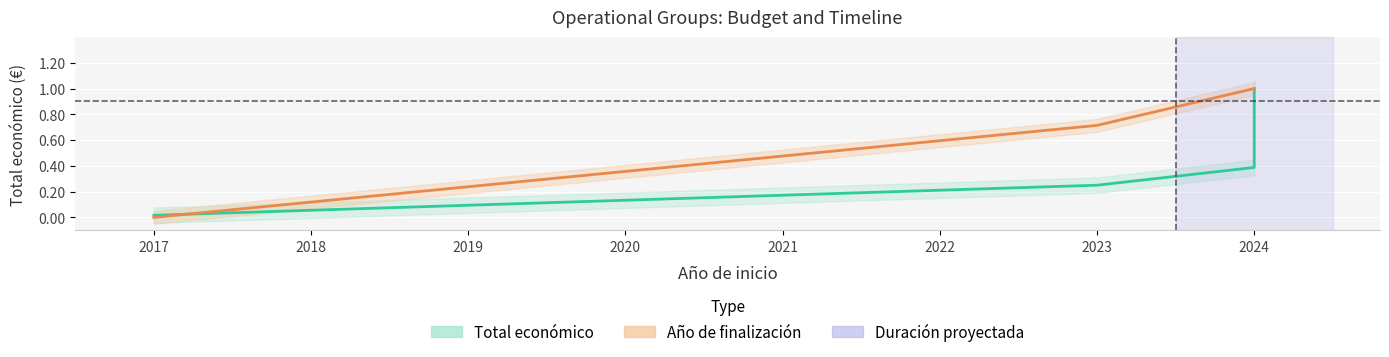

Which series has the largest total across all categories?

Año de finalización